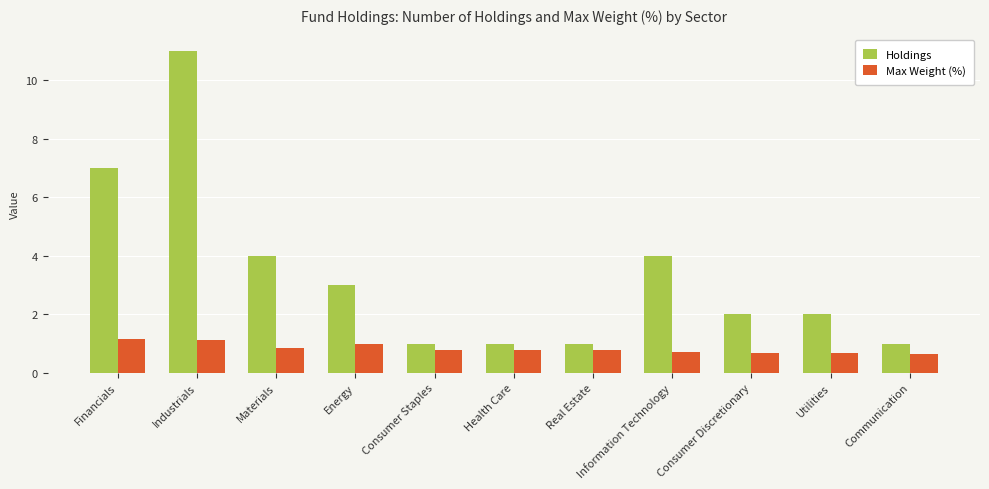

What position from the left is Utilities?

10